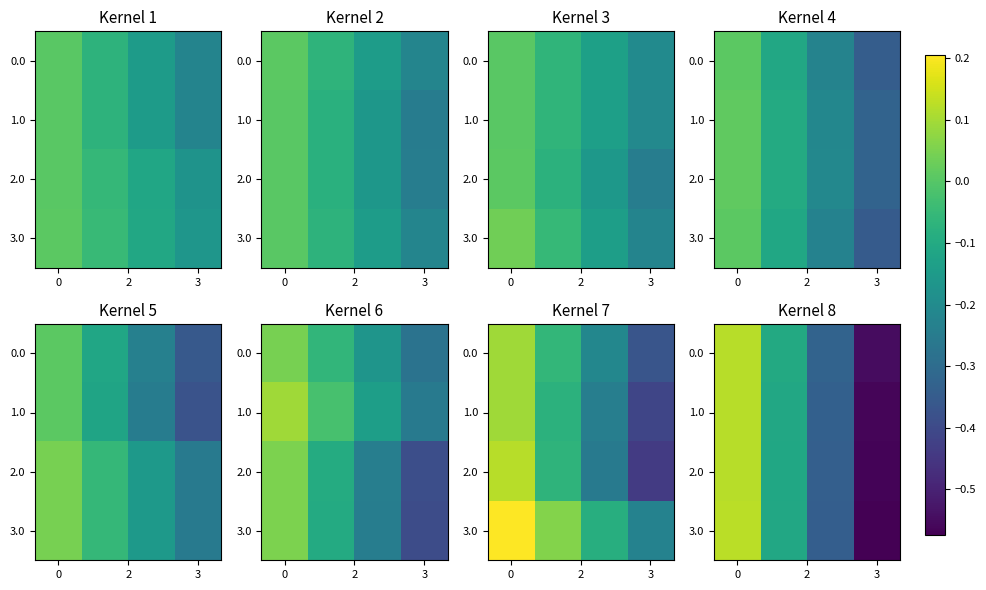

How many values in row_2 are above zero?

1